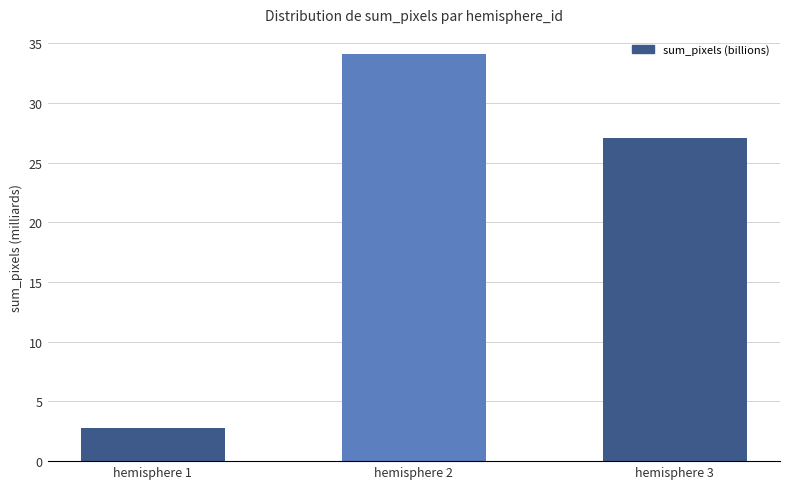

Which label corresponds to the largest value in the chart?

hemisphere 2